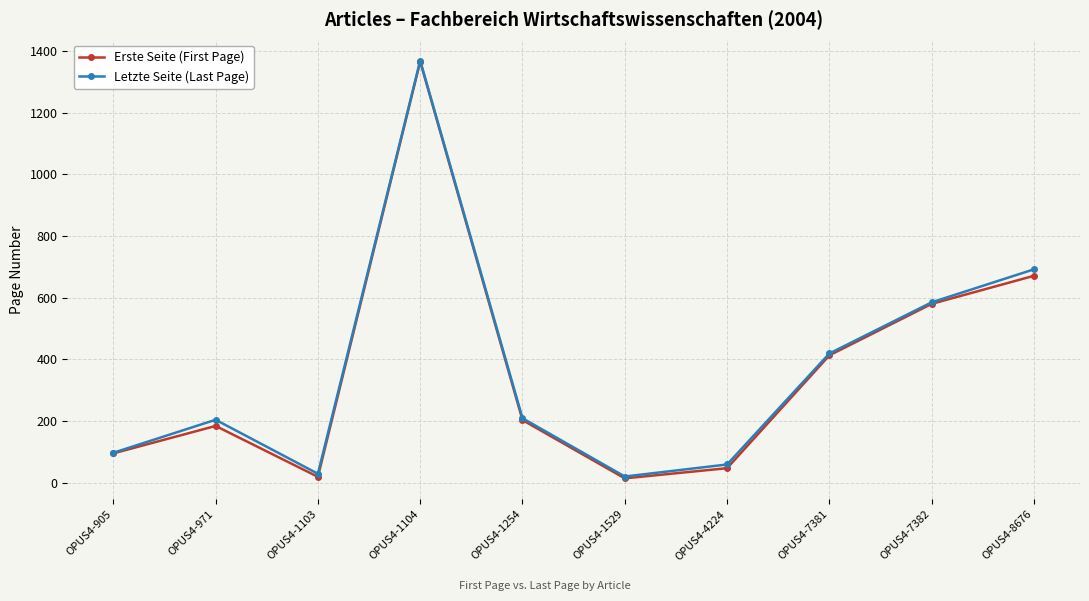

How many interior local valleys does the Erste Seite (First Page) series have?

2